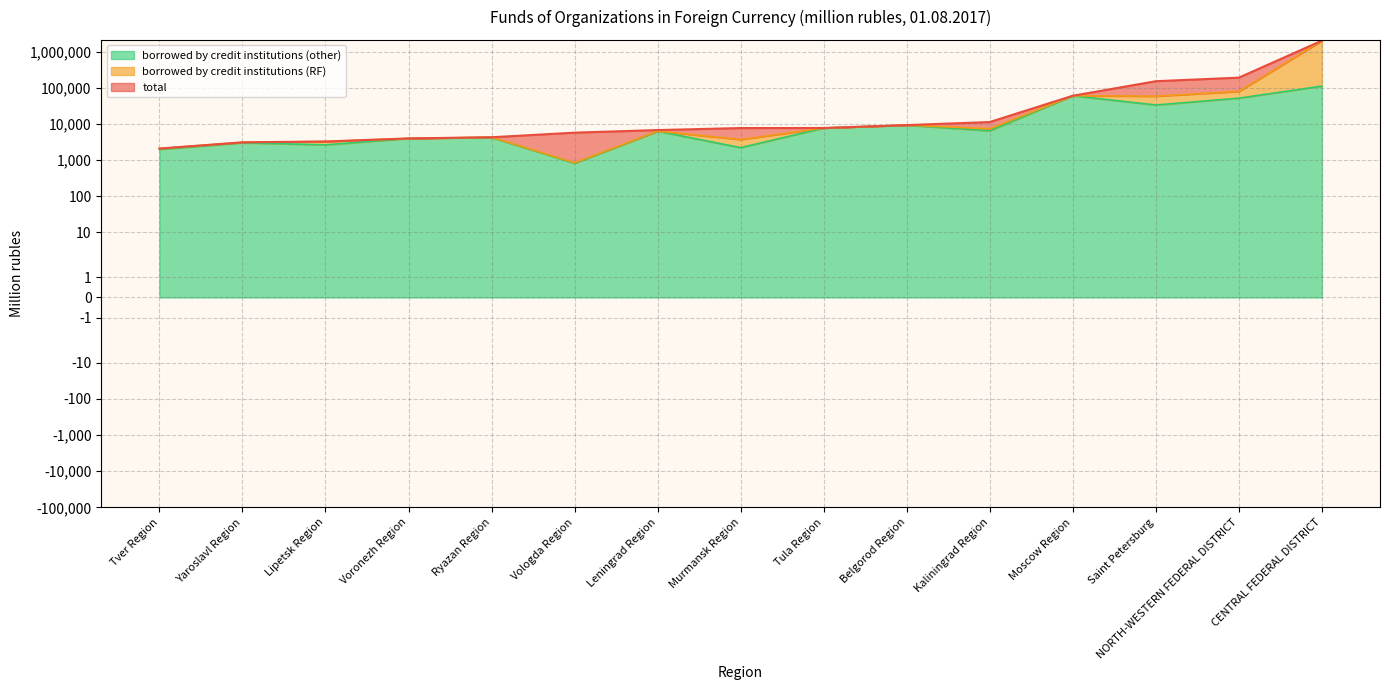

List the series in order of their overall mean, lowest first.

borrowed by credit institutions (other), borrowed by credit institutions (RF), total